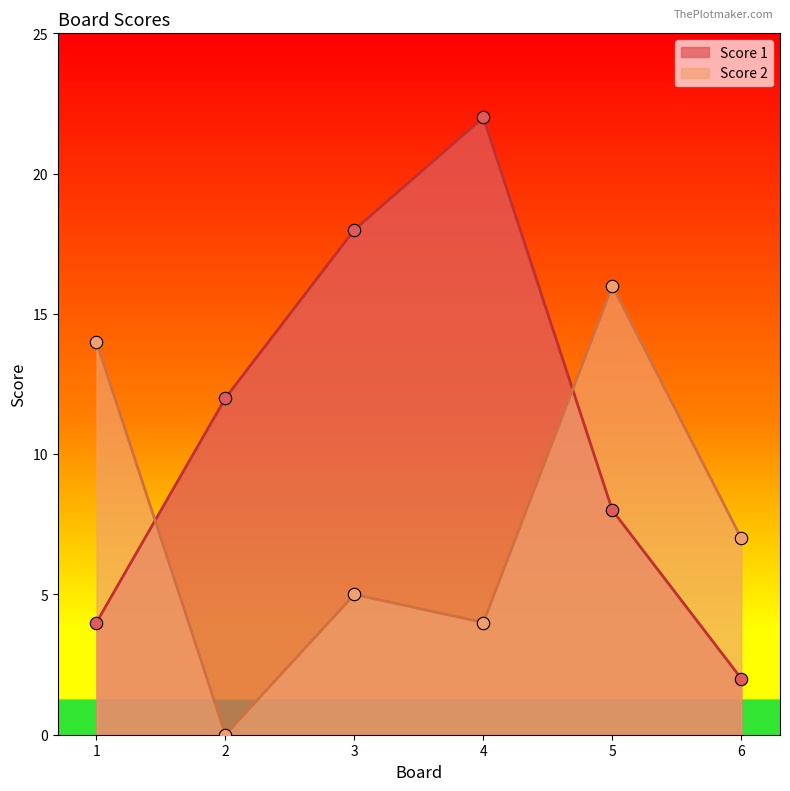

Is the value of Score 2 at 3 greater than the value of Score 1 at 6?

Yes